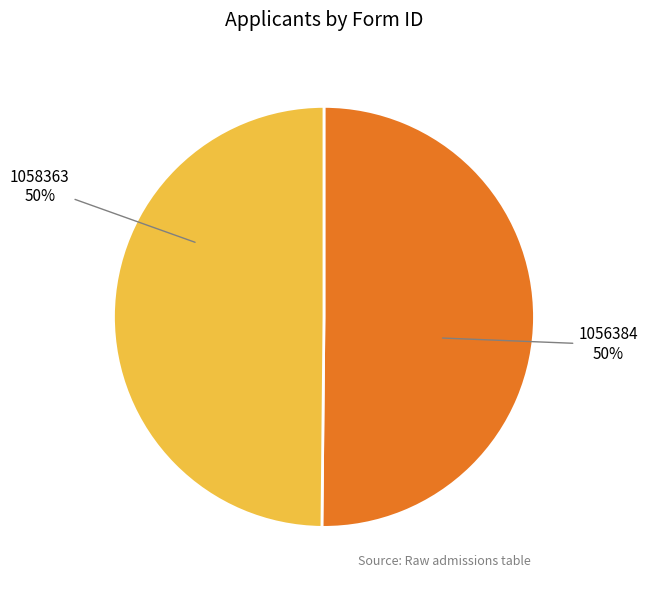

Combined, do 1058363 and 1056384 account for over 50%?

Yes